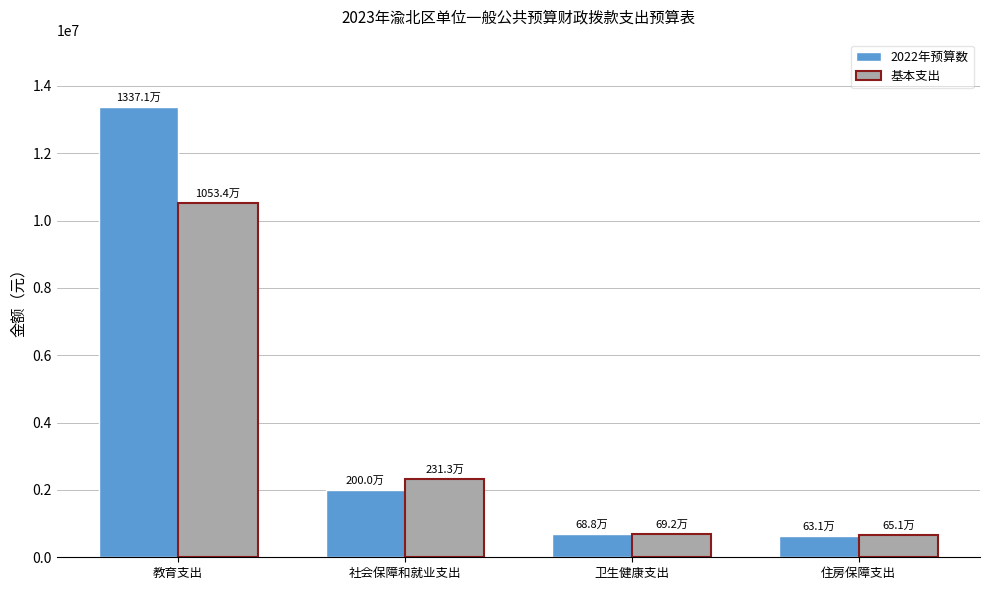

What is the label of the 2nd bar from the left?

社会保障和就业支出